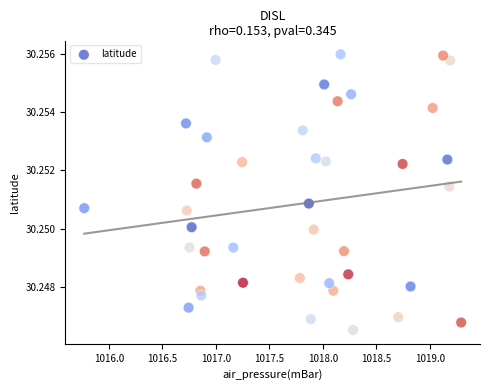

What is the range of X values (max minus min)?

3.5